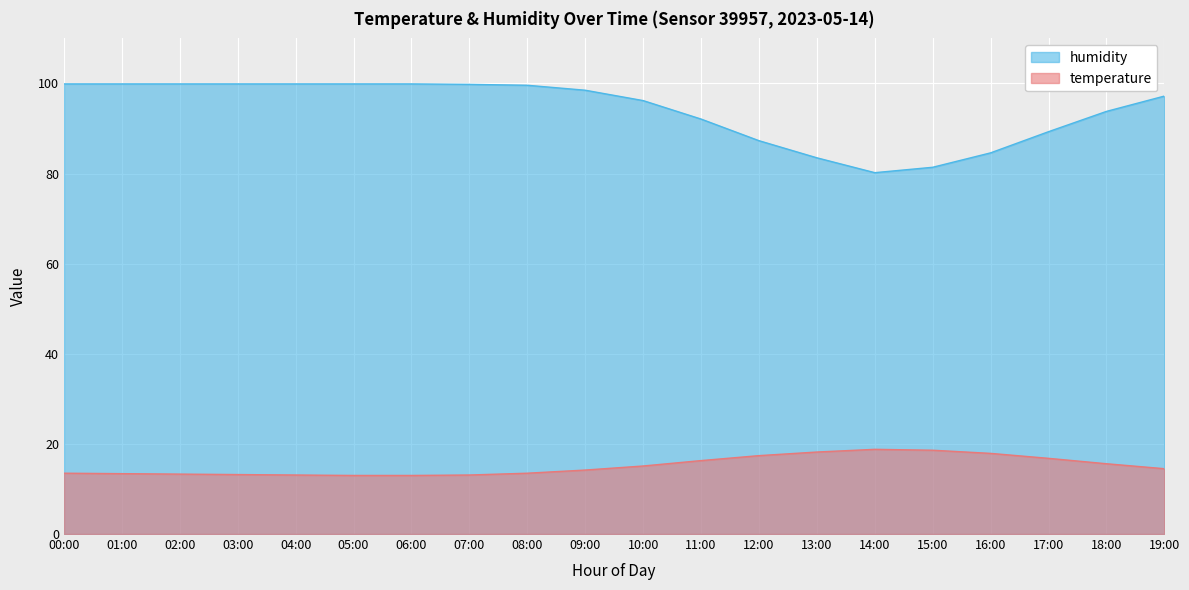

The temperature series shows 16.8 at 17:00. True or false?

True